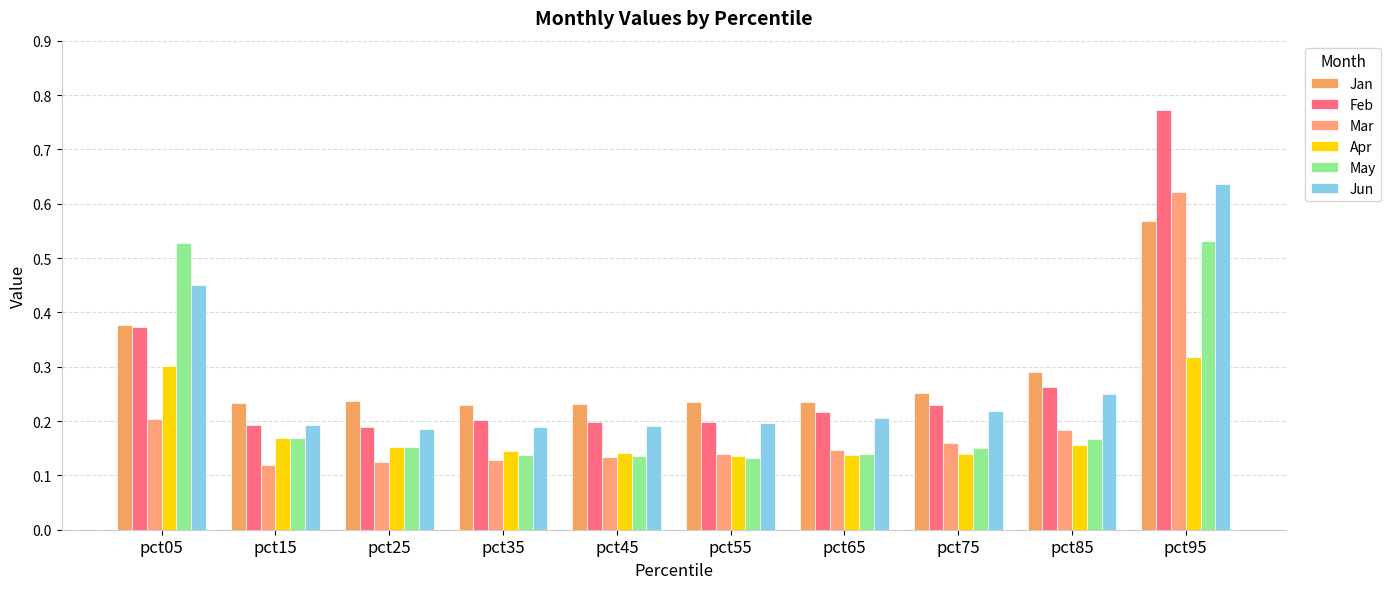

How many bars are there in total?

60